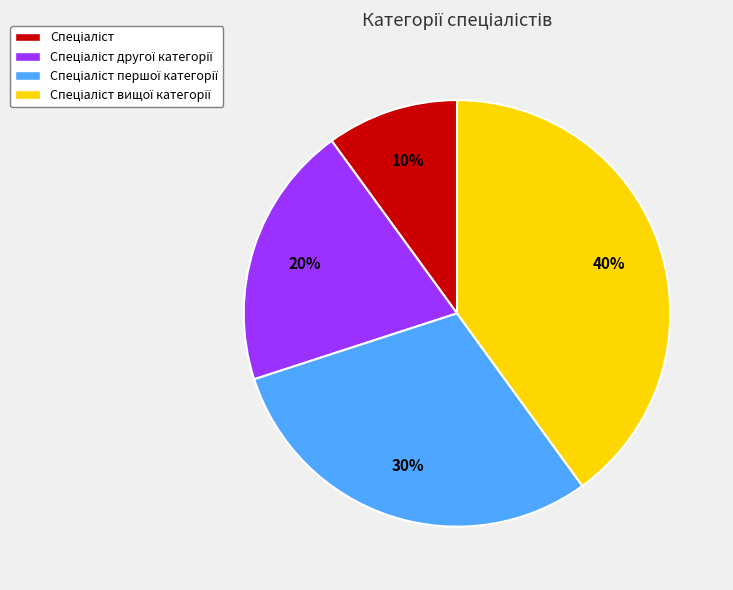

To the nearest percent, what is the average slice percentage?

25%